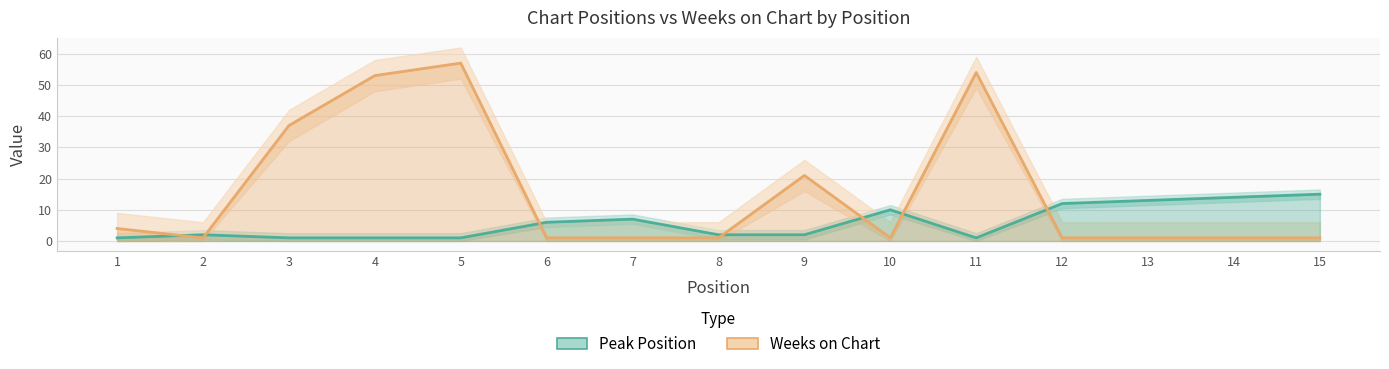

Which series changed the most between 12 and 13?

Peak Position